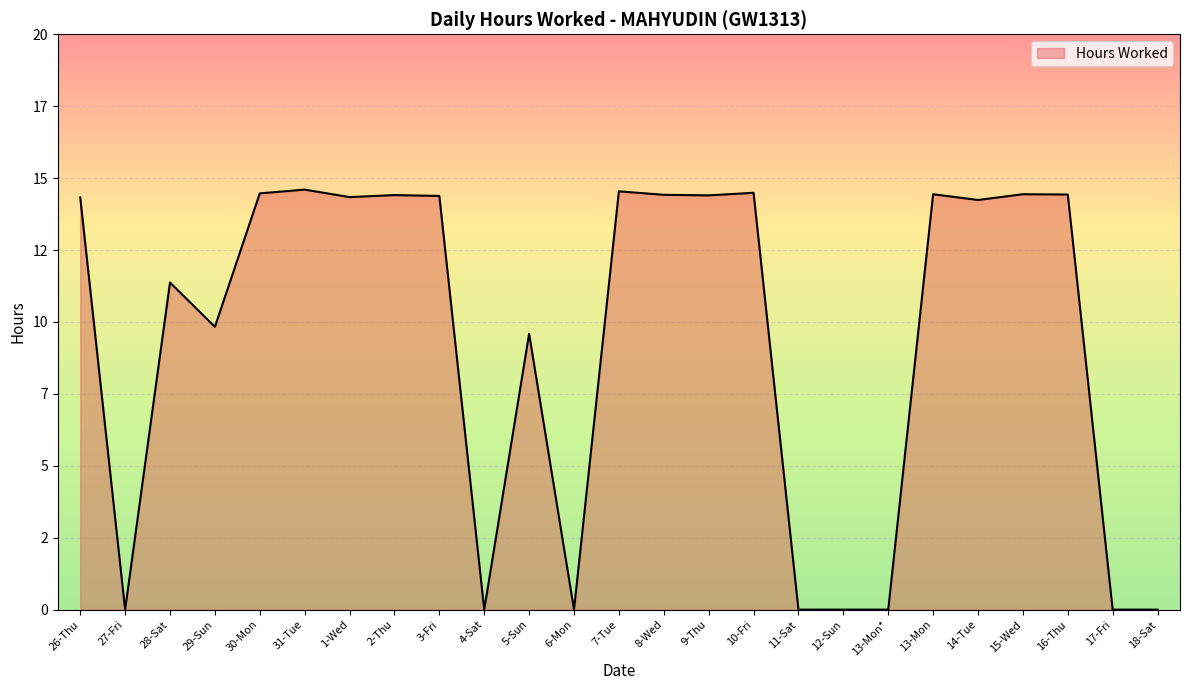

What is the difference between the maximum and minimum values?

14.6